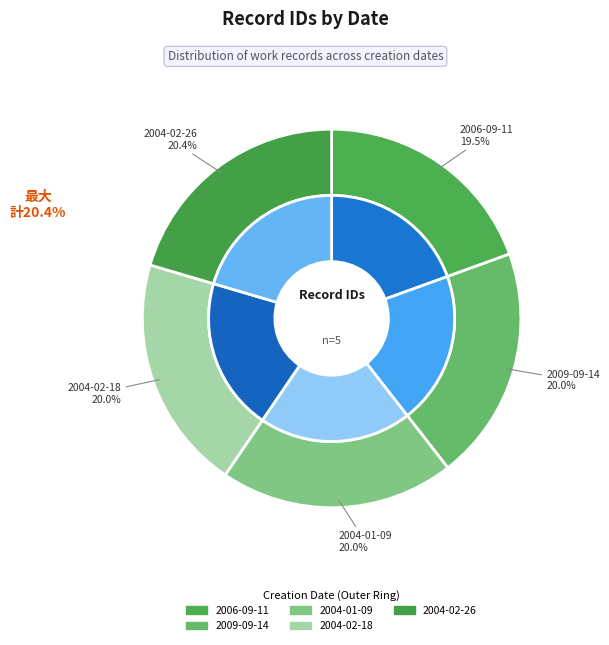

To the nearest percent, what is the combined percentage of 2004-01-09 and 2004-02-26?

40%